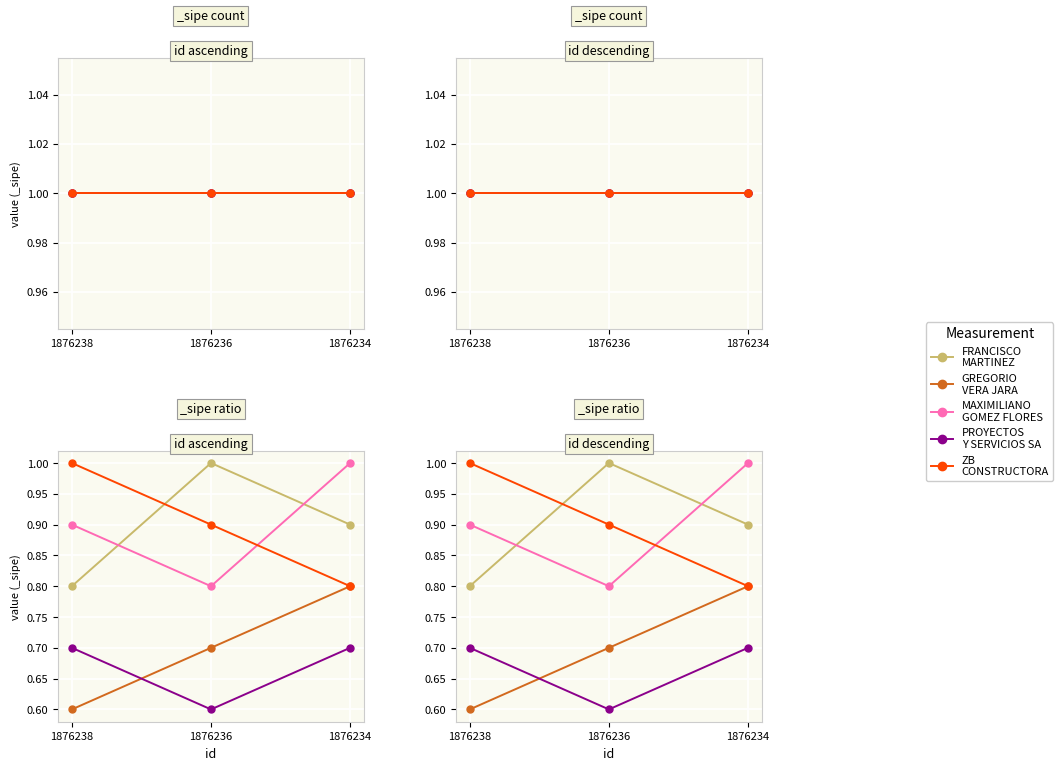

At which category is the sum across all series the highest?

1876234